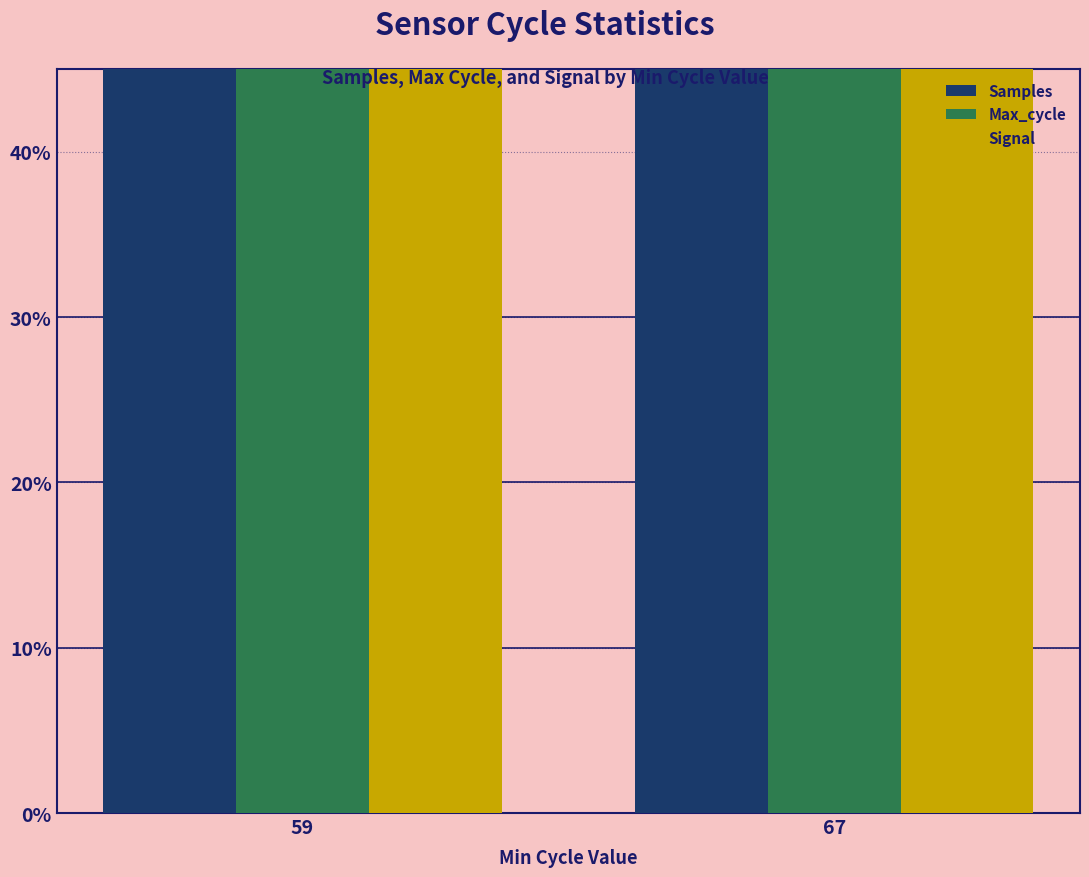

Is the value of Max_cycle at 67 greater than the value of Signal at 59?

No